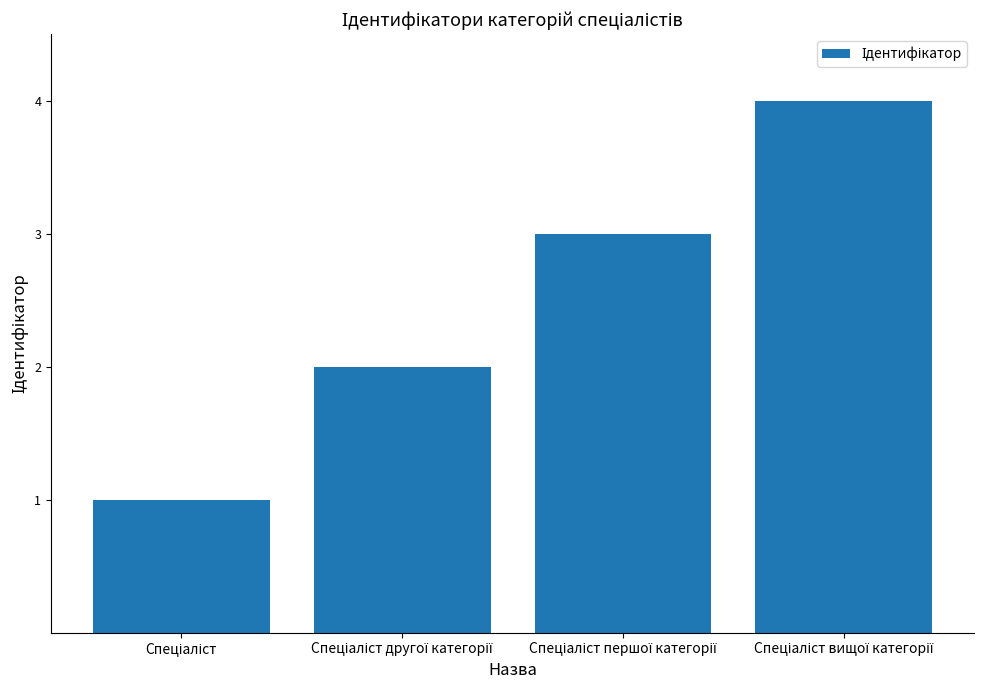

What is the maximum value shown in the chart?

4